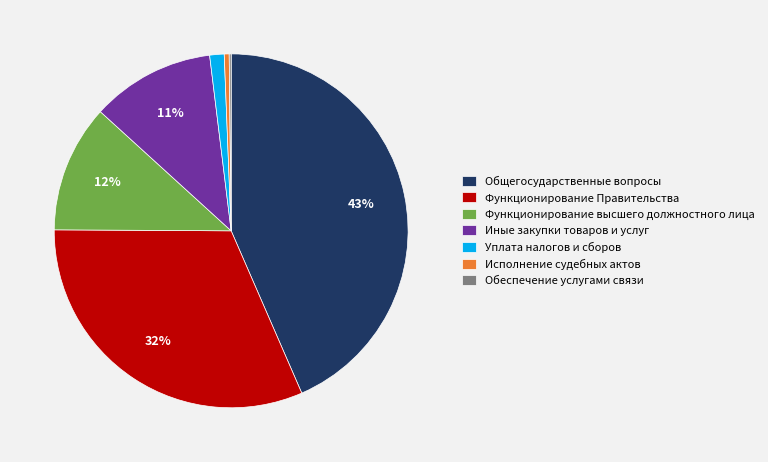

Which category has the biggest portion of the pie?

Общегосударственные вопросы